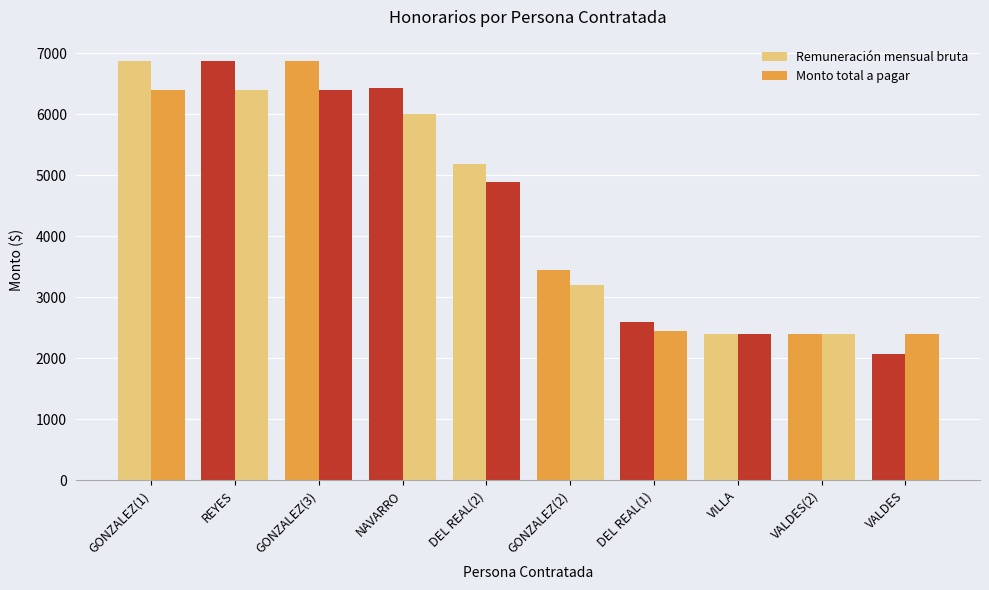

Reading left to right, list all the values displayed in this chart.

Remuneración mensual bruta: 6878	6878	6878	6429	5186	3439	2593	2400	2400	2068
Monto total a pagar: 6400	6400	6400	6000	4882	3200	2441	2400	2400	2400